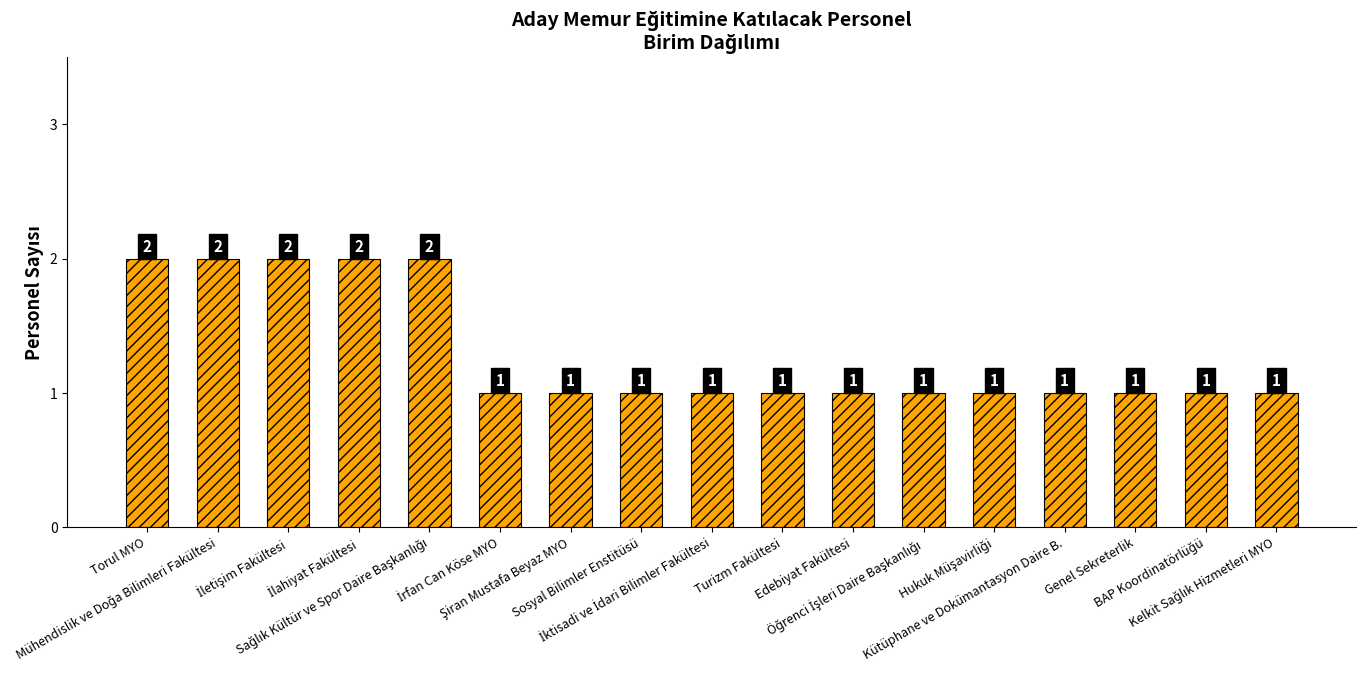

How many data points are above 1?

5